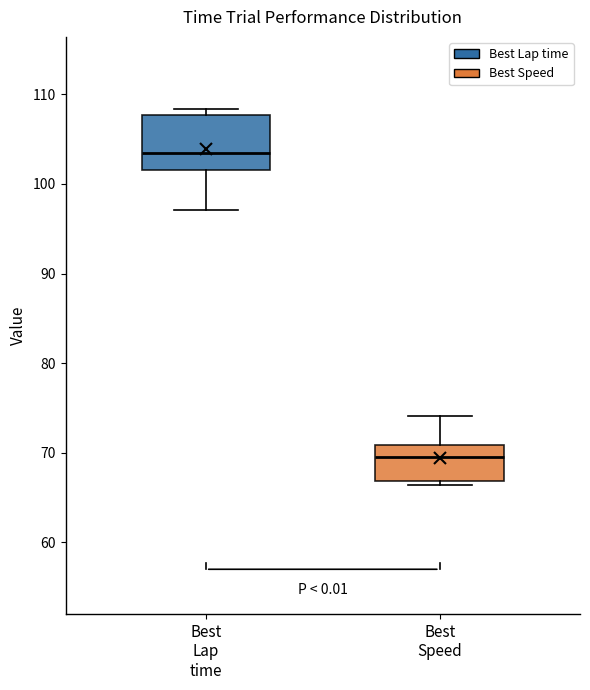

Which box's median line is the lowest?

Best Speed